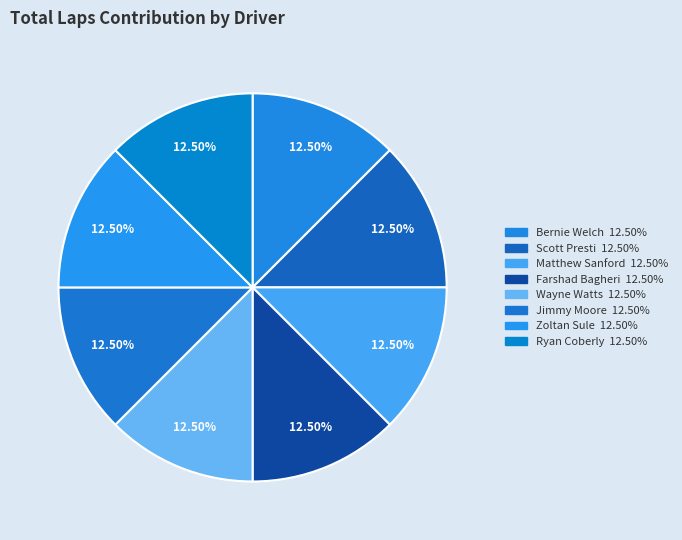

How many segments does this pie chart have?

8